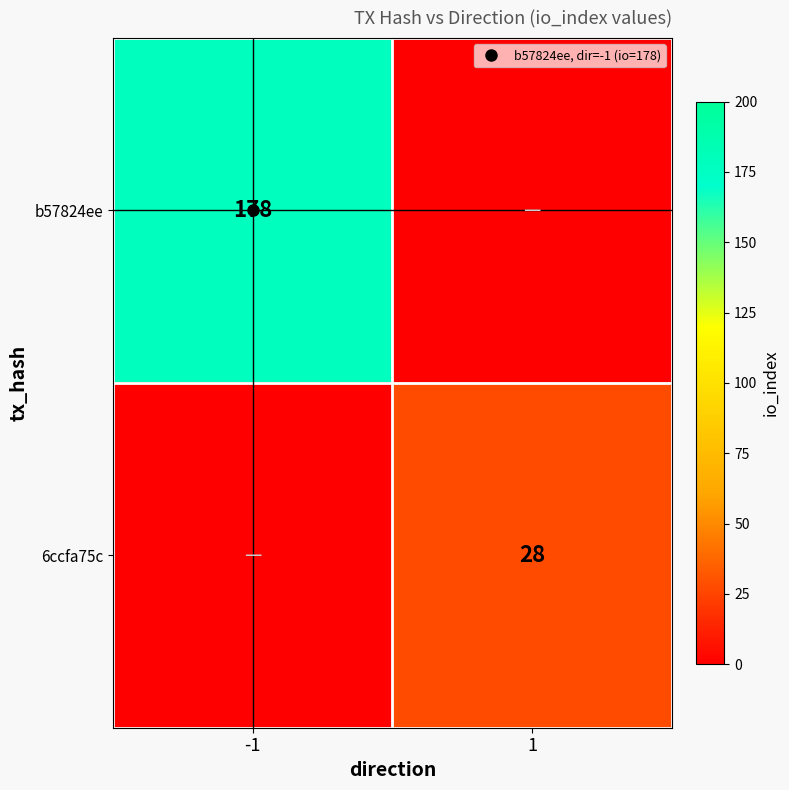

Count the b57824ee values in the range 0 to 178.

2